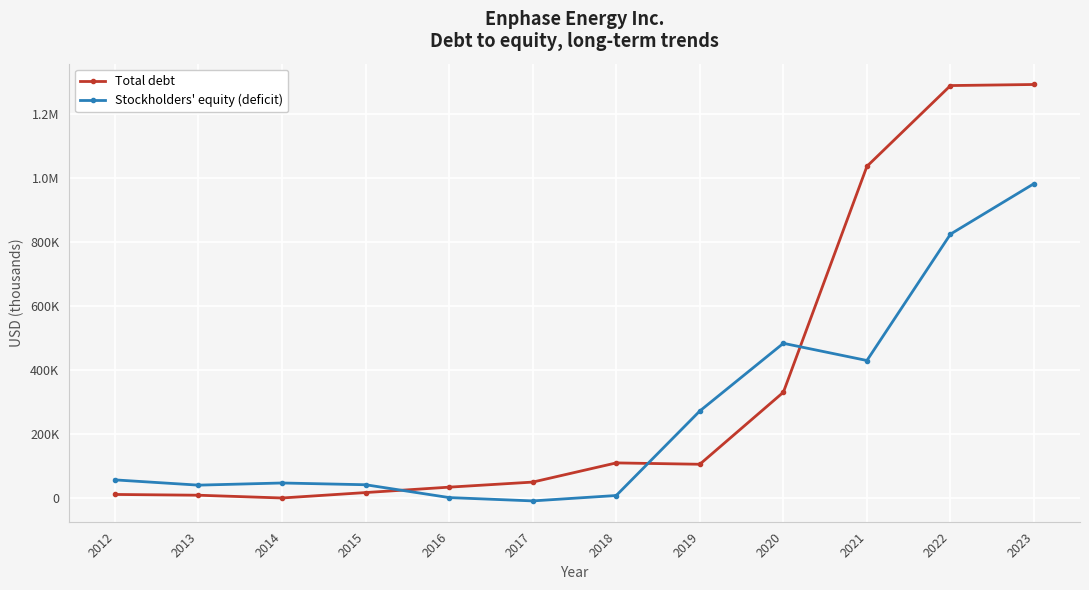

Reading left to right, extract all data points from this chart.

Total debt: 2012=11061	2013=8677	2014=0	2015=17000	2016=33900	2017=49751	2018=109783	2019=105543	2020=330865	2021=1037646	2022=1290357	2023=1293738
Stockholders' equity (deficit): 2012=56655	2013=40206	2014=46952	2015=41449	2016=1300	2017=-9126	2018=7776	2019=272212	2020=483993	2021=430168	2022=825573	2023=983624